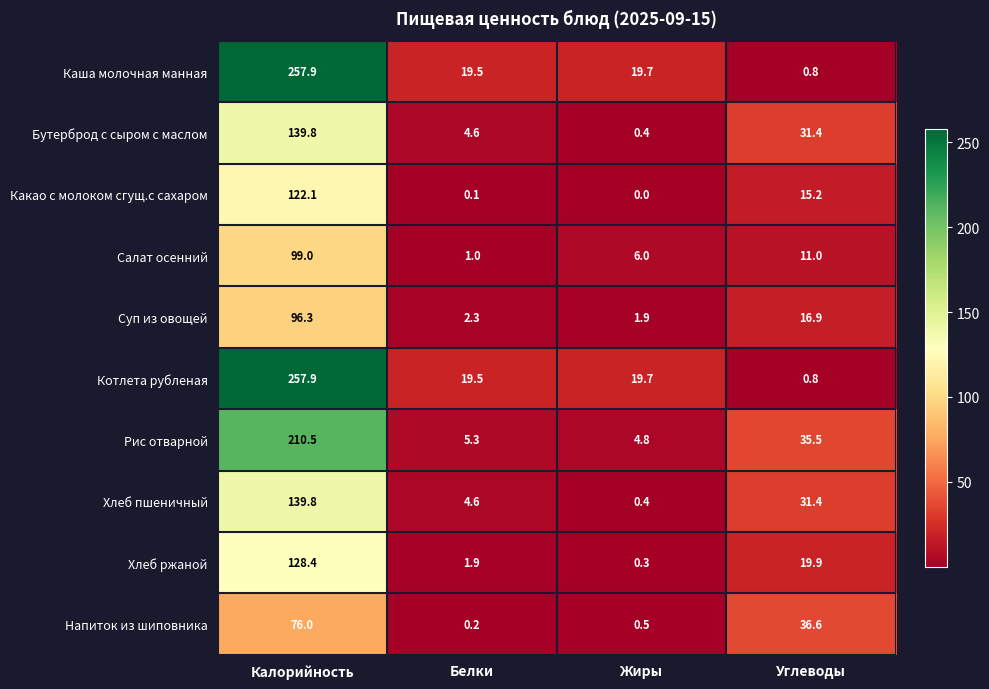

What is the difference between the highest and lowest values at Белки?

19.4